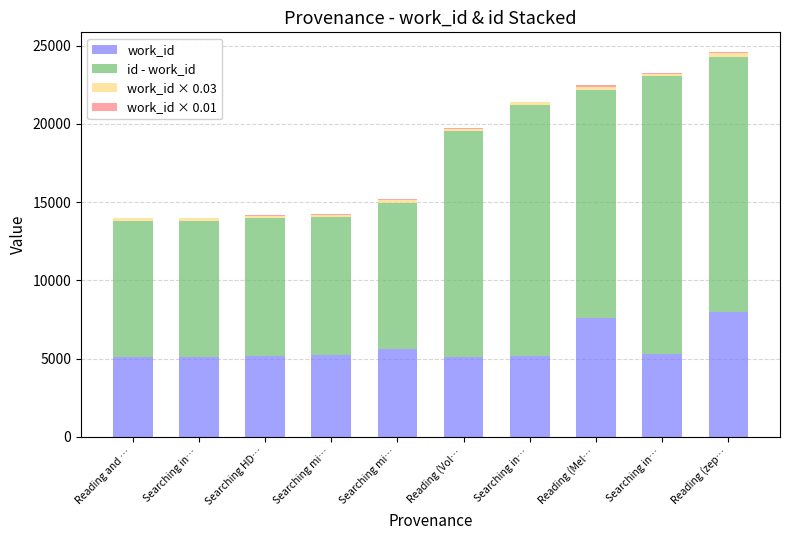

How many distinct data groups are displayed?

4